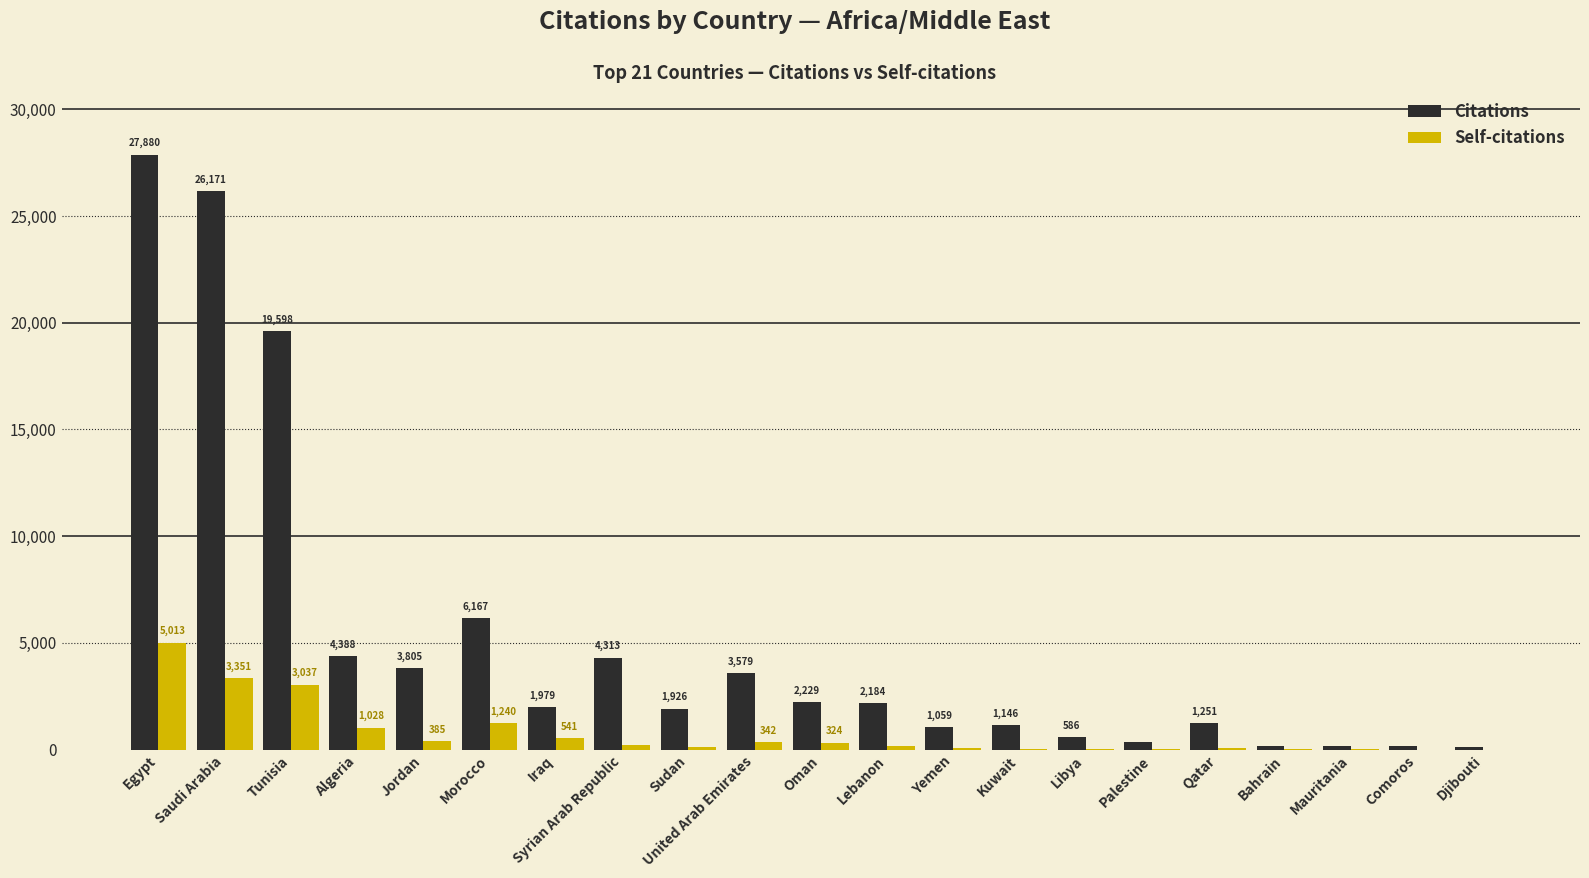

What is the sum of all Citations values?

109248